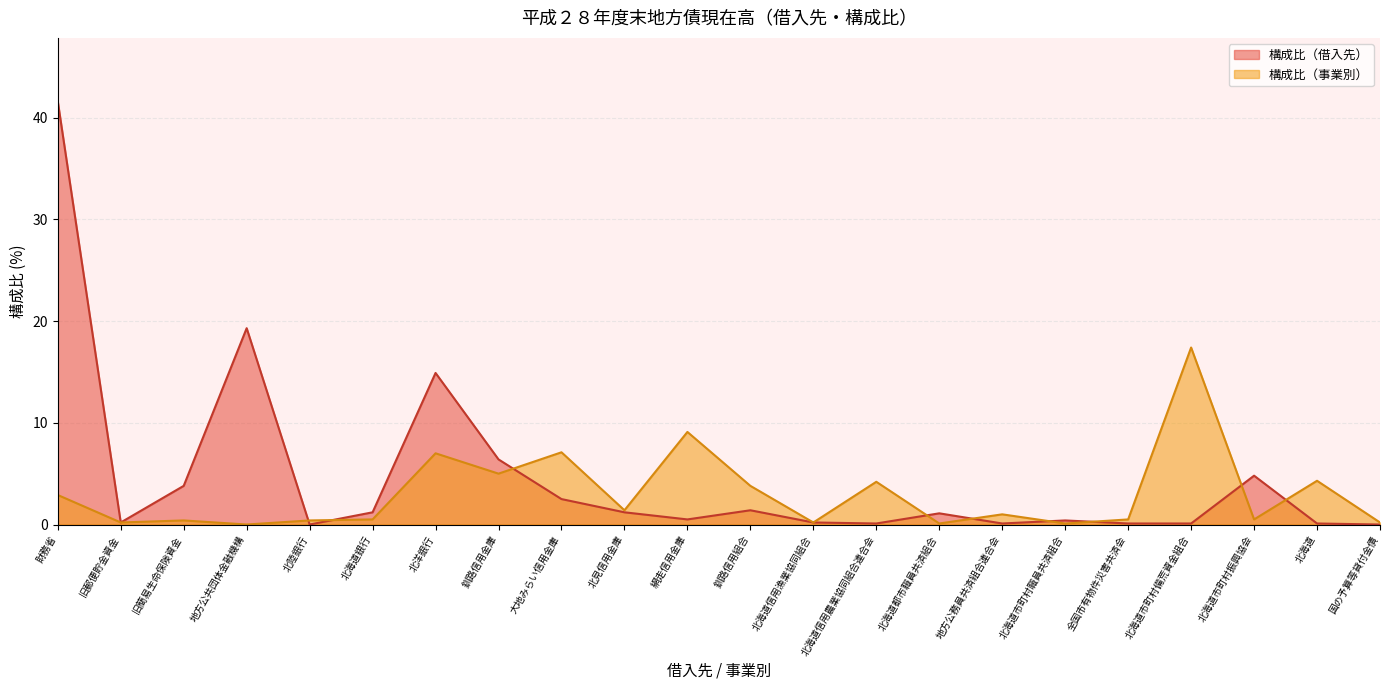

What is the spread (max minus min) of values at 北海道?

4.2